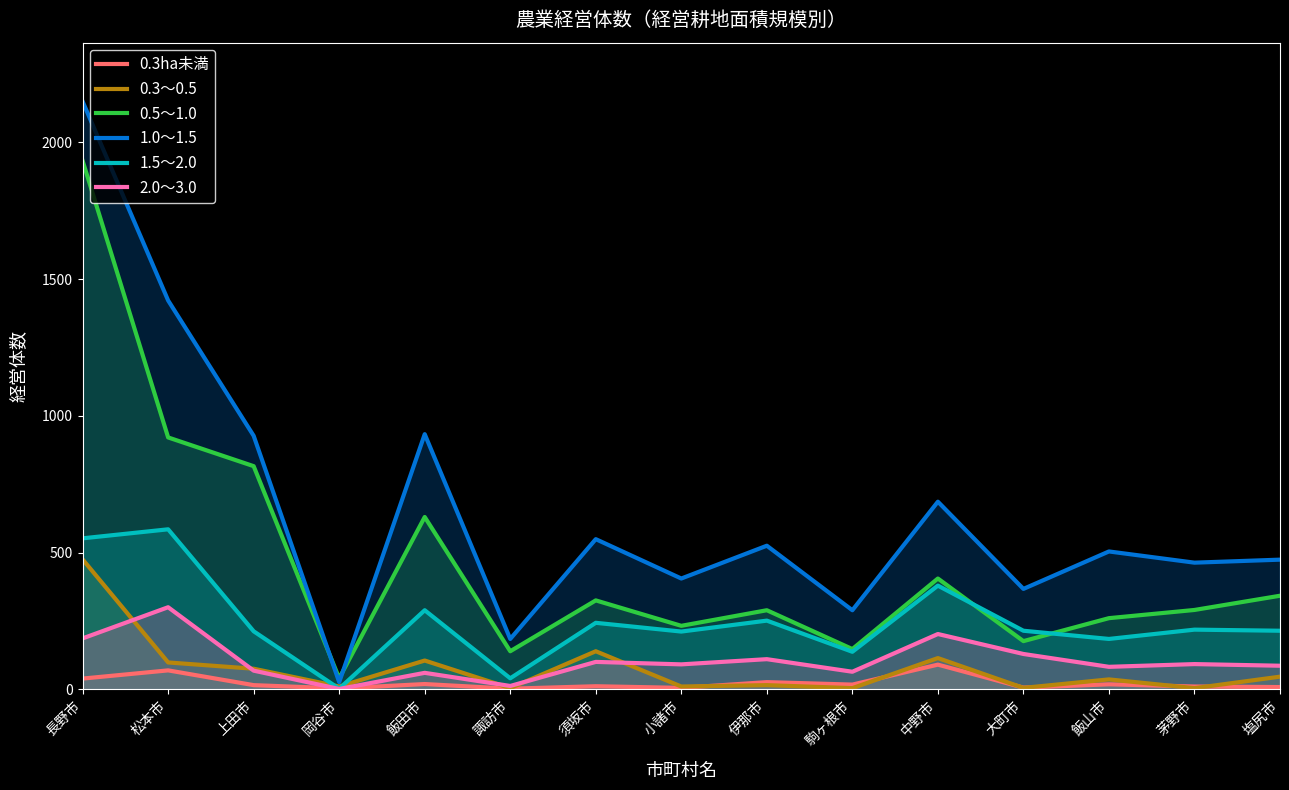

How many values in the 1.5～2.0 series are below 214?

6